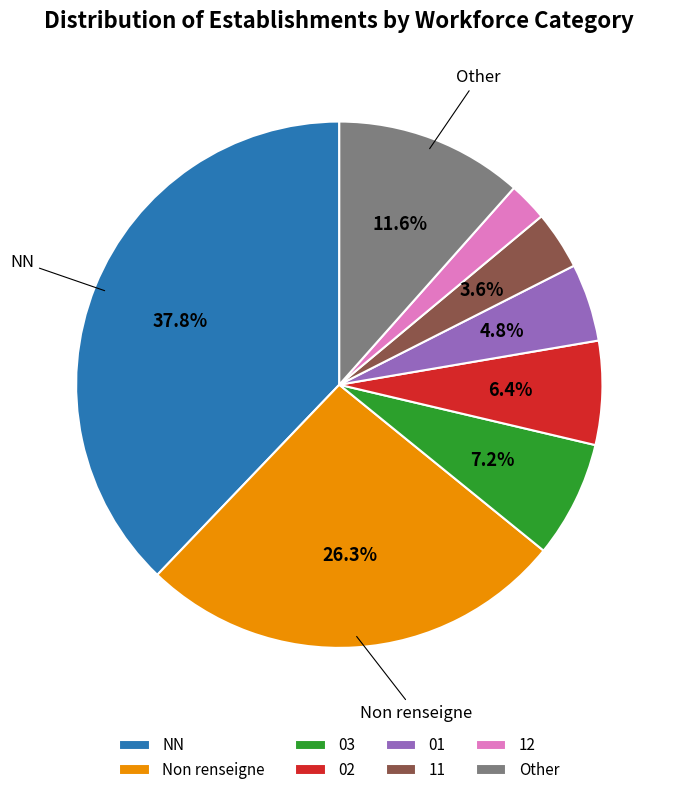

How many segments does this pie chart have?

8